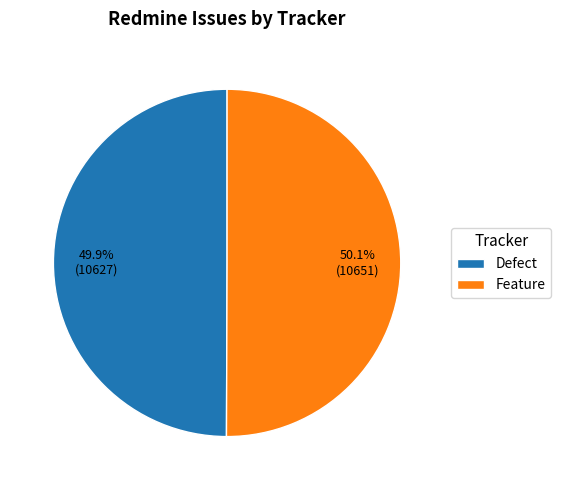

The Defect slice represents 50% of the pie. True or false?

True